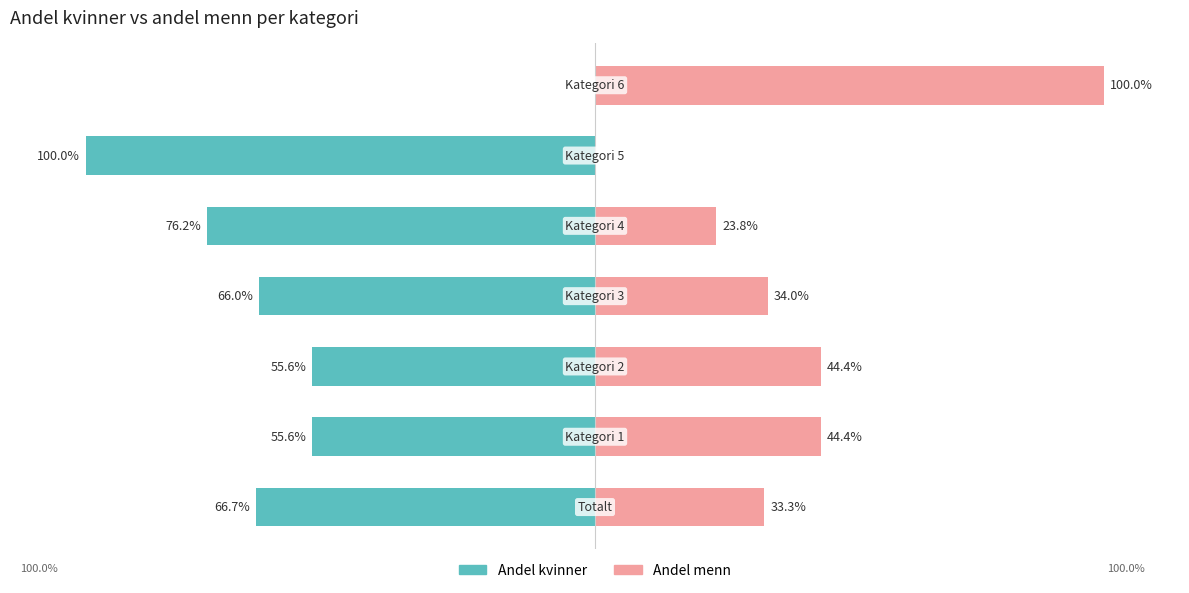

Reading left to right, extract all data points from this chart.

Andel kvinner: −150=-66.7	−100=-55.6	−50=-55.6	0=-66.0	50=-76.2	100=-100.0	150=0.0
Andel menn: −150=33.3	−100=44.4	−50=44.4	0=34.0	50=23.8	100=0.0	150=100.0